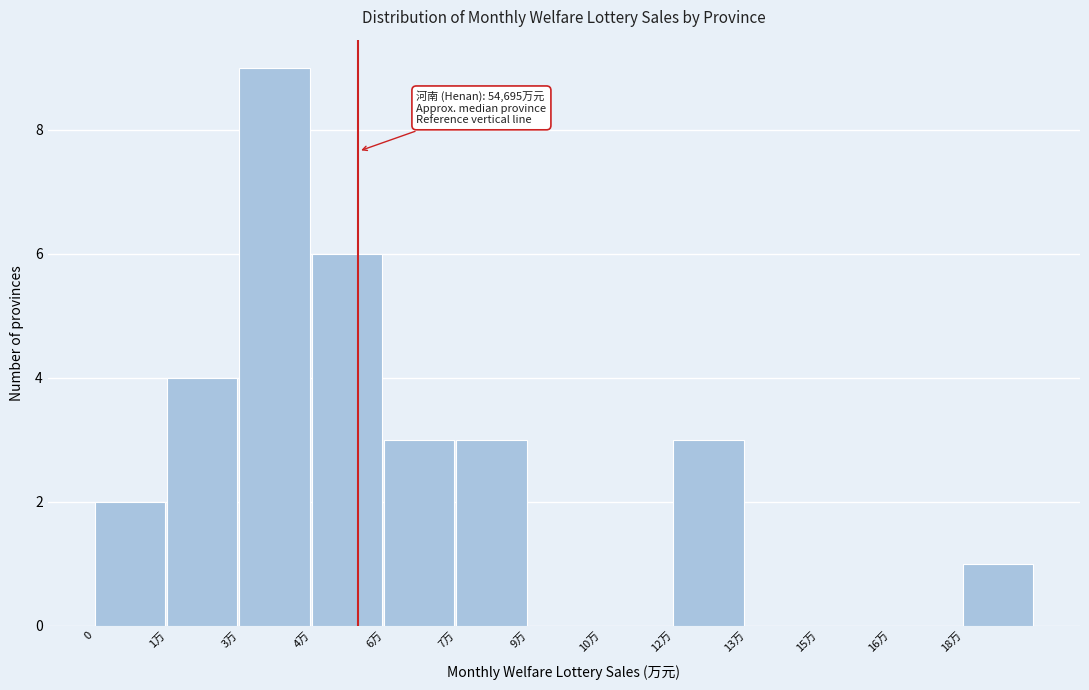

Reading left to right, extract all data points from this chart.

0=2	1万=4	3万=9	4万=6	6万=3	7万=3	9万=0	10万=0	12万=3	13万=0	15万=0	16万=0	18万=1